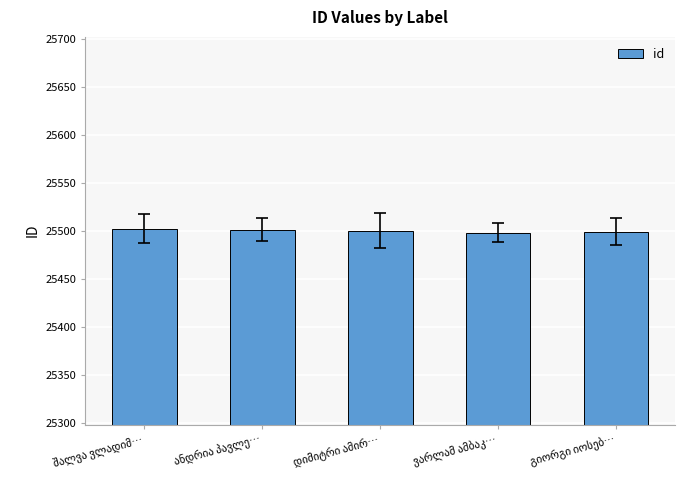

What is the maximum value shown in the chart?

25502